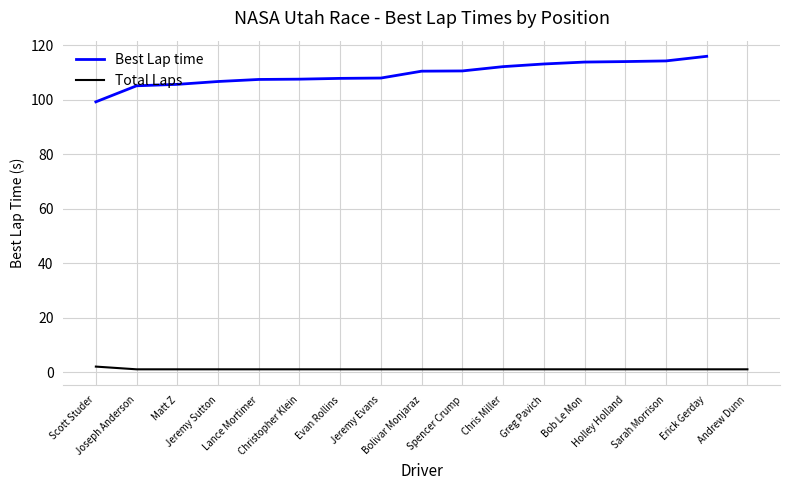

True or false: Total Laps and Best Lap time cross at least once.

False